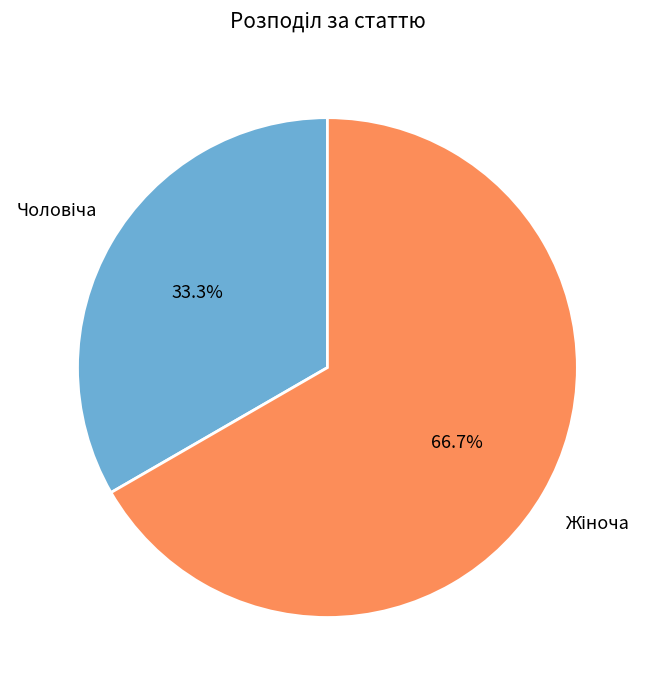

Does any single category account for the majority?

Yes